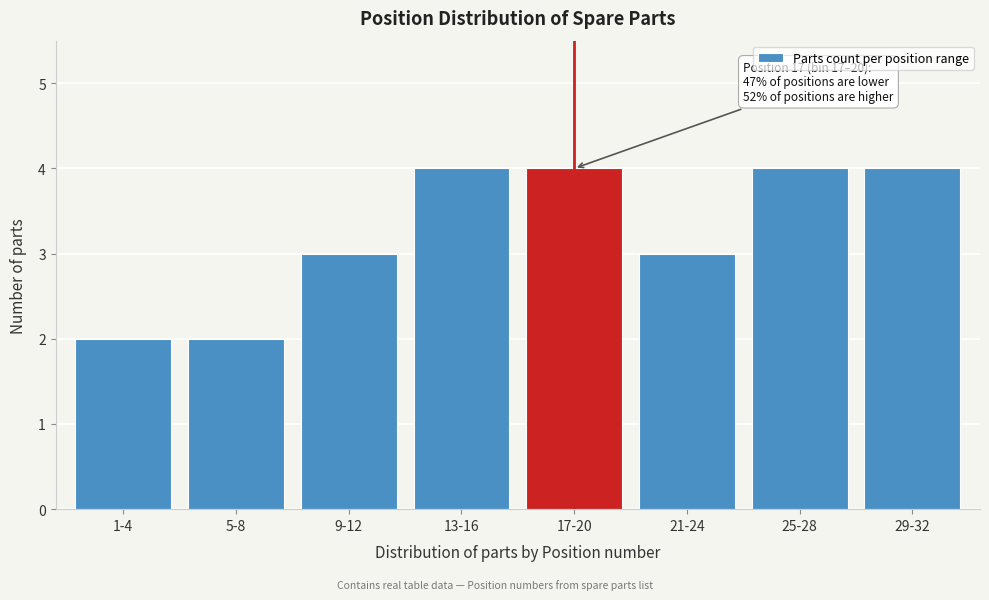

Reading left to right, transcribe all the data shown in this chart.

2	2	3	4	4	3	4	4